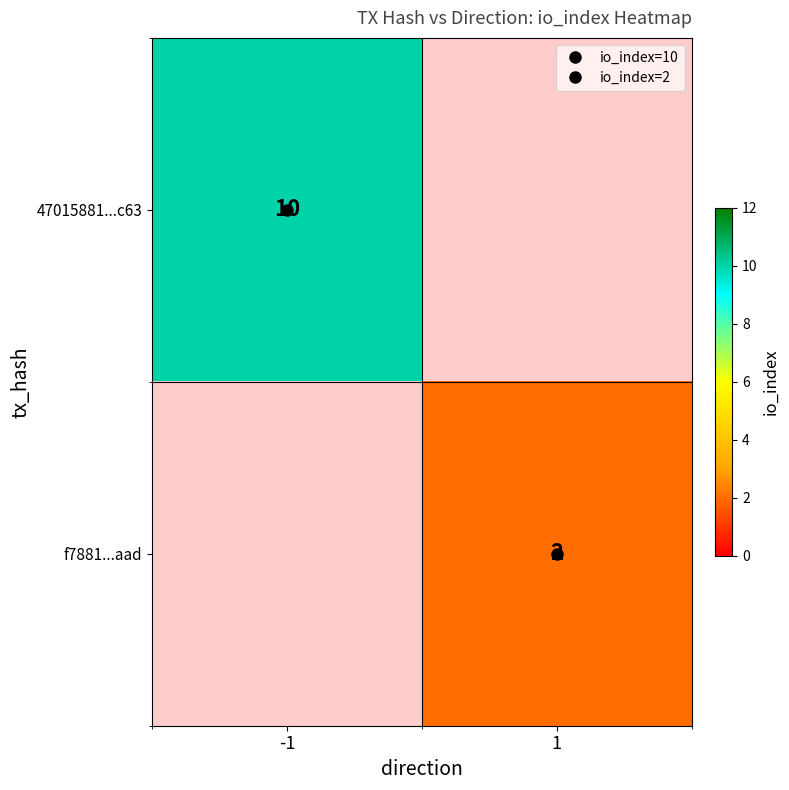

Is it true that f7881...aad equals 2.0 at 1?

True